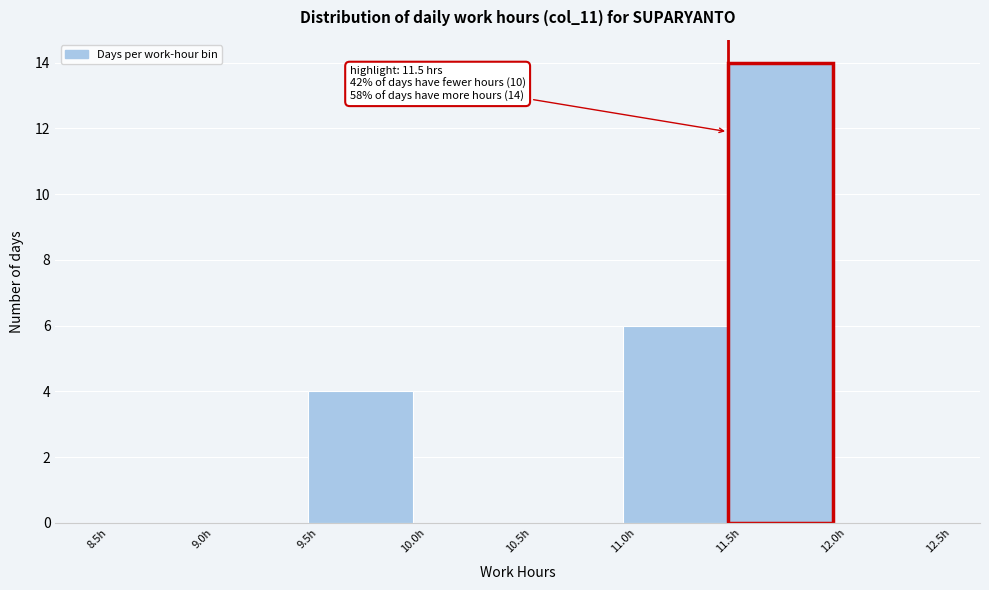

Which range on the x-axis has the tallest bar?

11.5 to 12.0